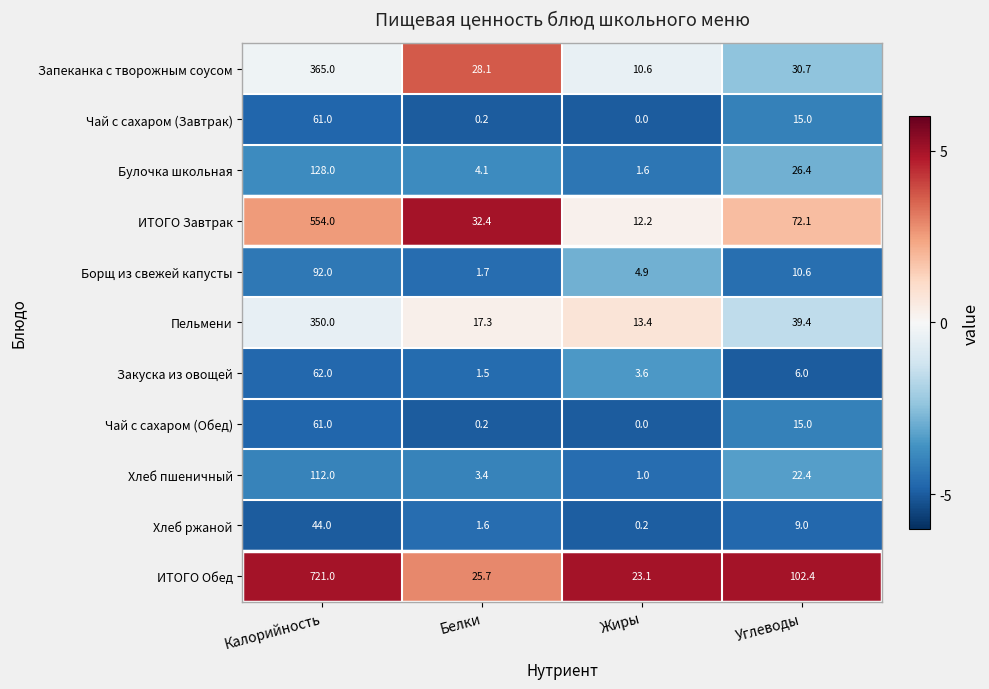

Between Белки and Углеводы, which series saw the biggest shift?

ИТОГО Обед